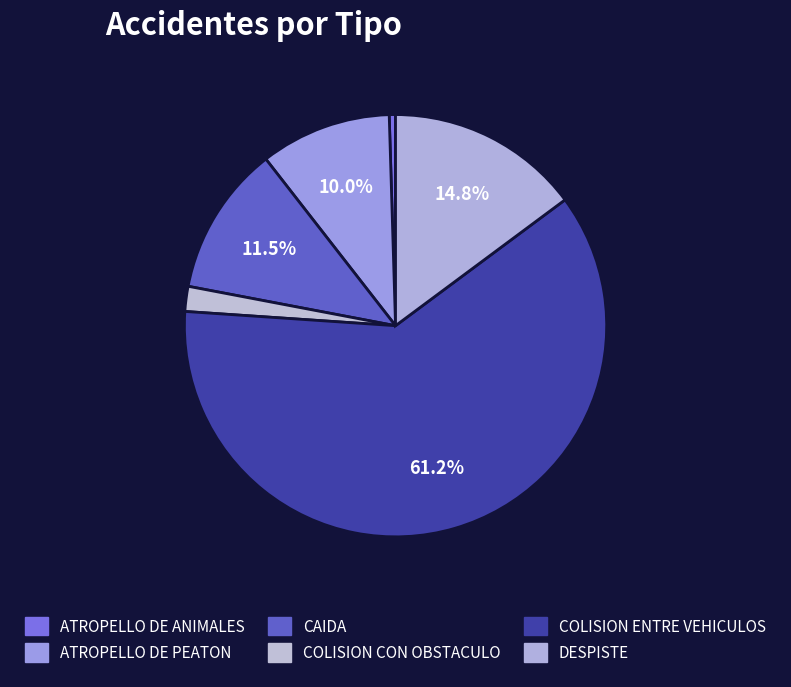

Combined, what portion of the pie is COLISION CON OBSTACULO and ATROPELLO DE ANIMALES?

2.4%